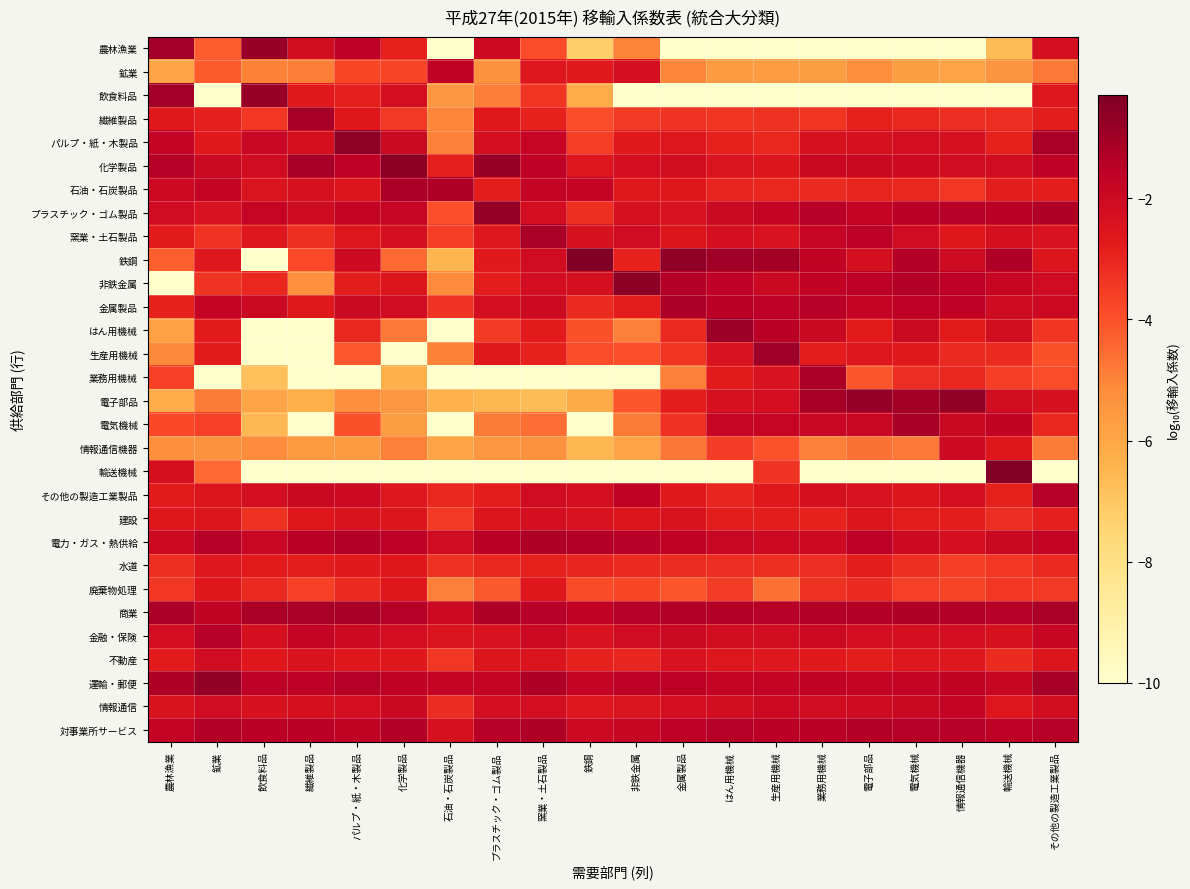

What is the spread (max minus min) of values at 非鉄金属?

9.4